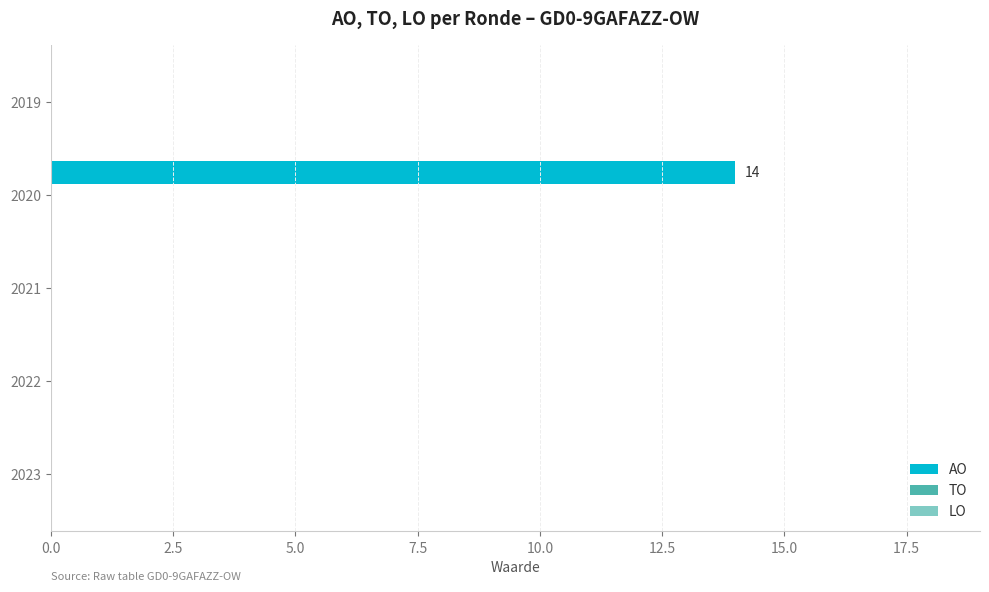

Reading bottom to top, list all the values displayed in this chart.

2023=0	2022=0	2021=0	2020=14	2019=0